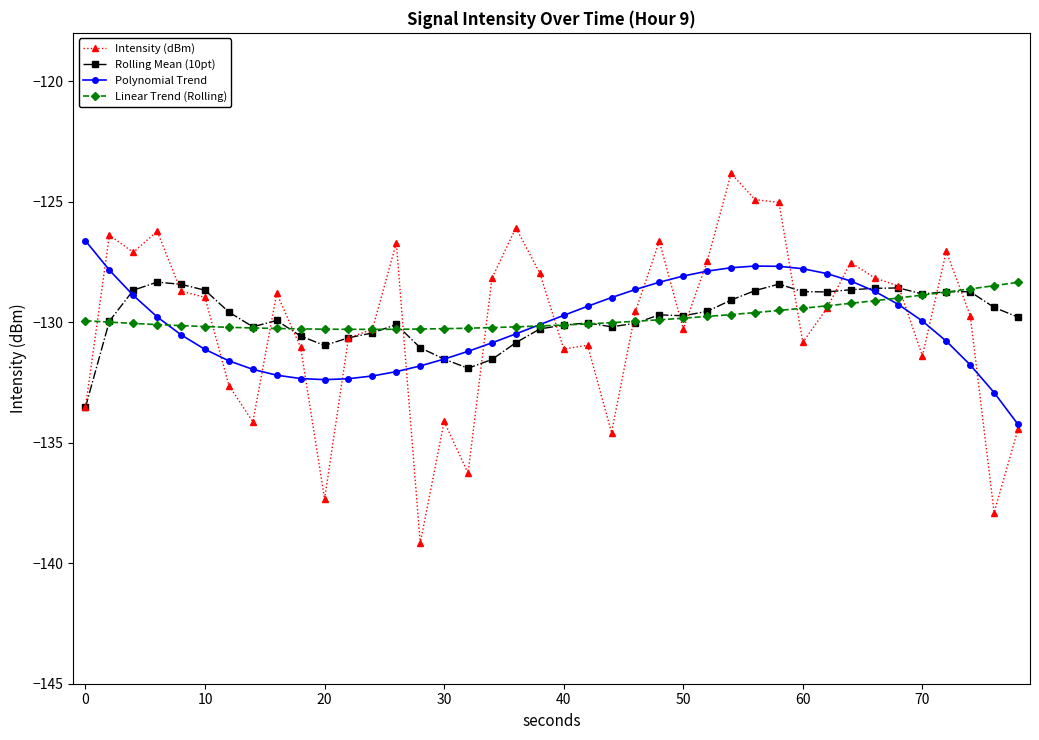

What is the lowest value of the Polynomial Trend series?

-134.2